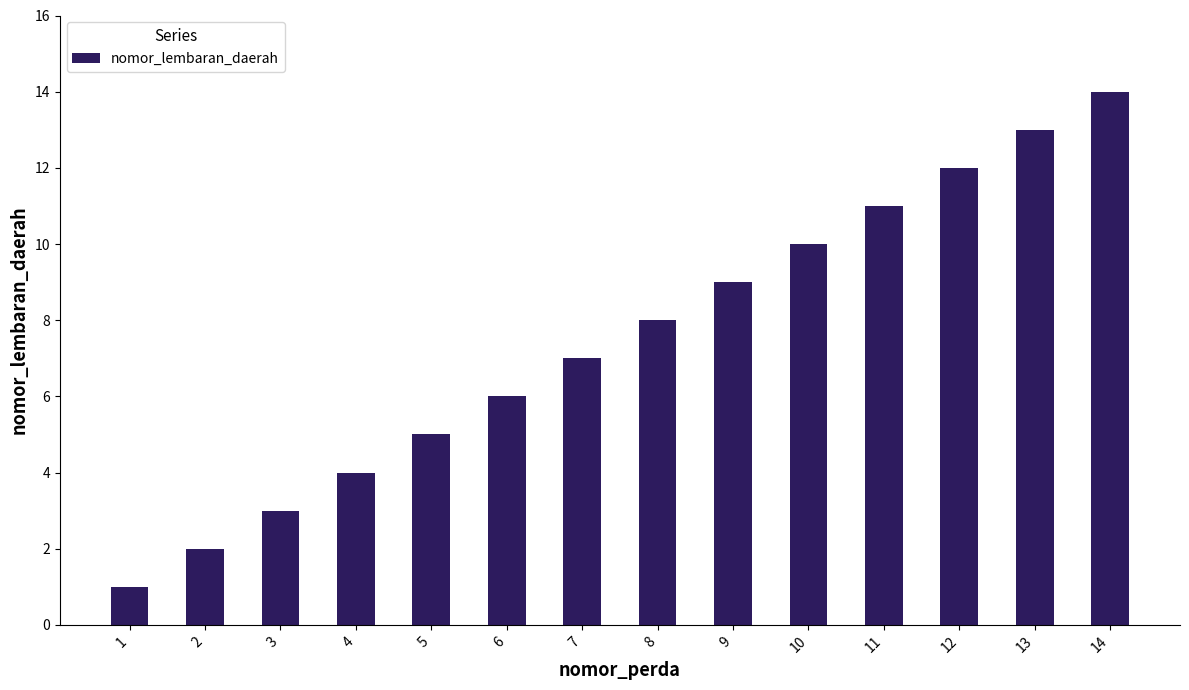

What is the change in value from 8 to 13?

+5